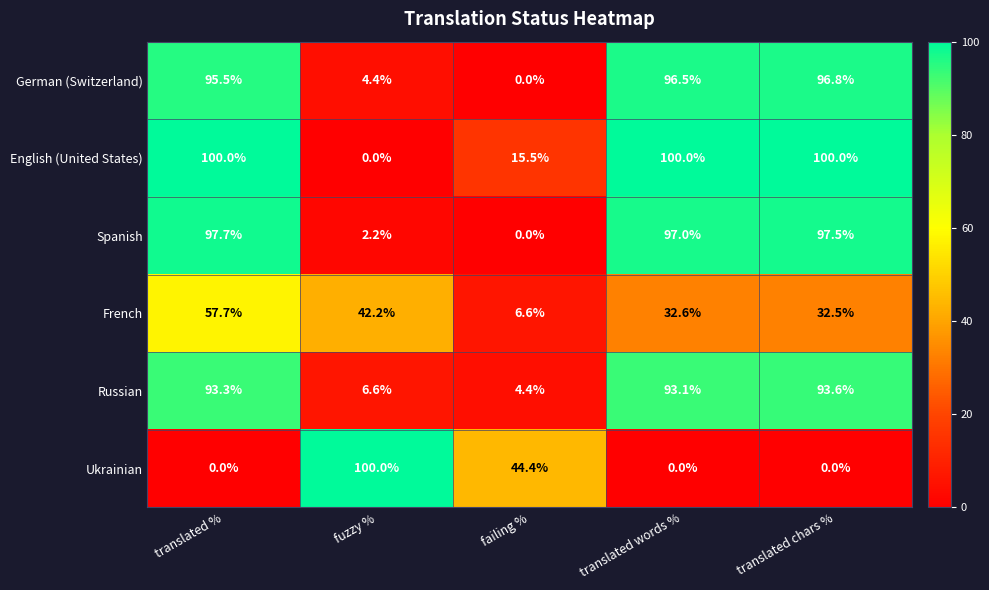

What is the sum of the Russian values at translated chars % and failing %?

98.0